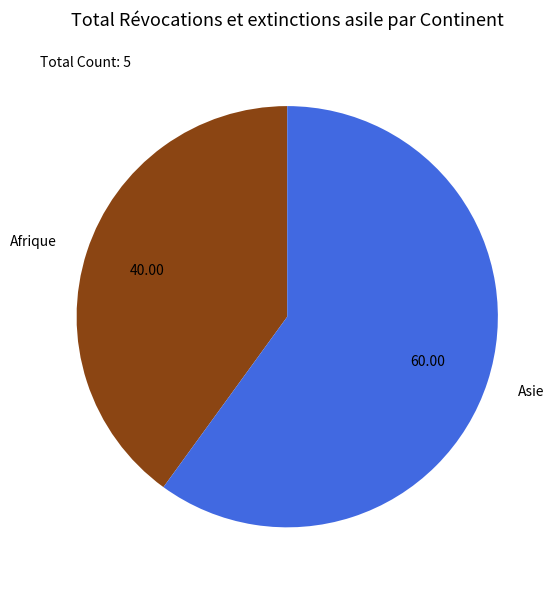

Rank the categories by value from lowest to highest.

Afrique, Asie